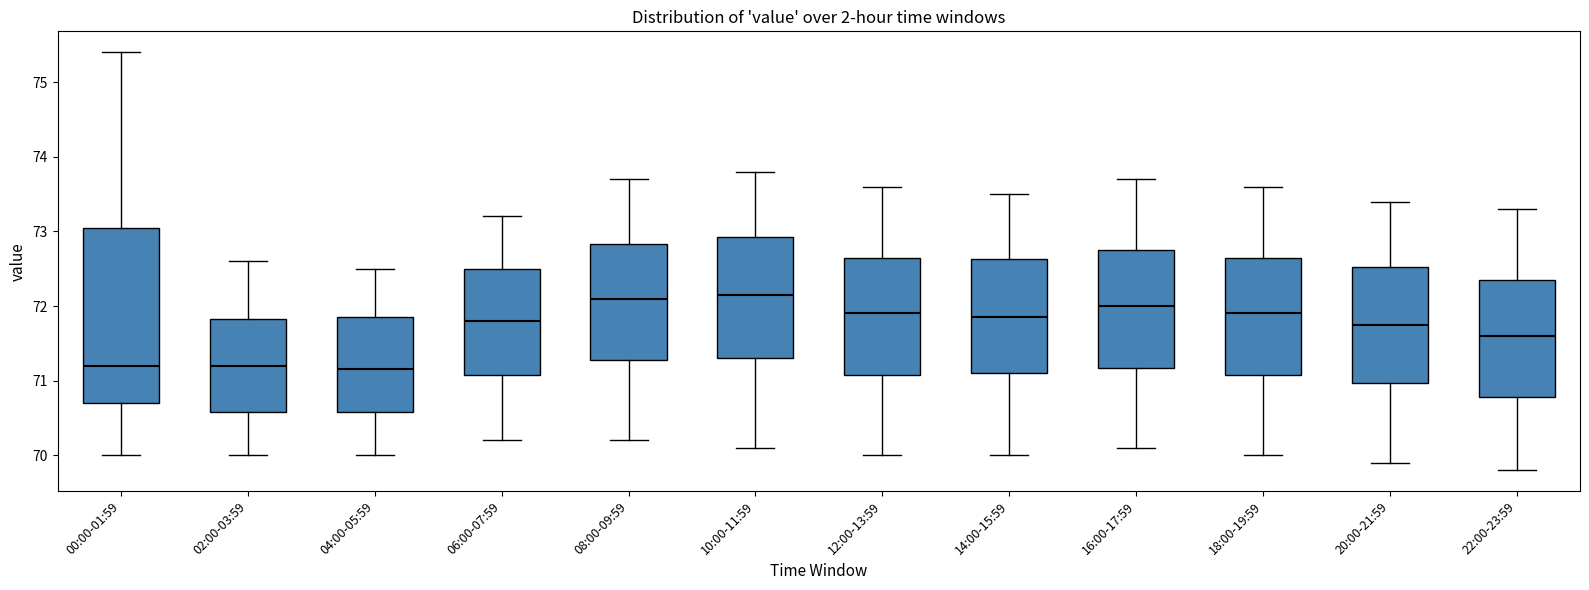

Comparing the boxes themselves (not the whiskers), which one is the tallest?

00:00-01:59